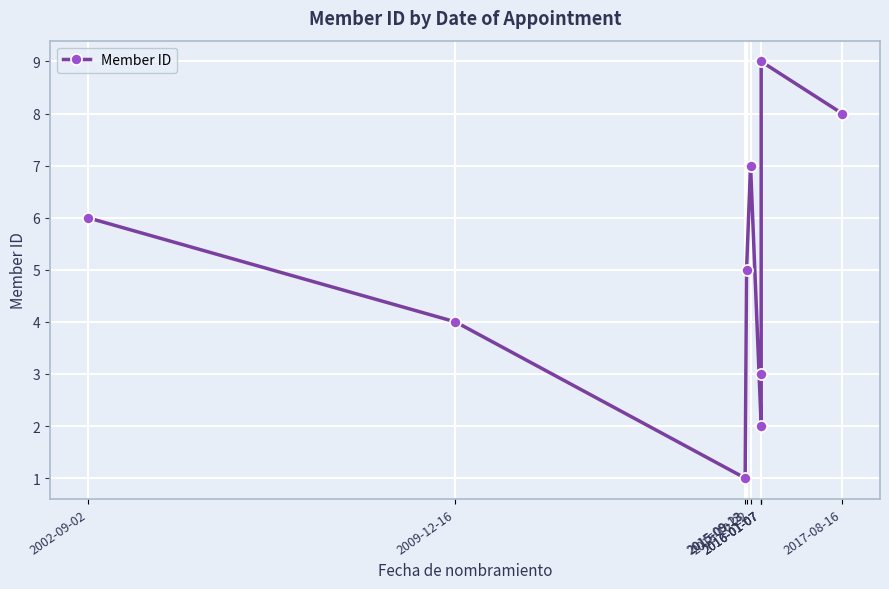

Approximately how many times larger is the value at 2016-01-07 compared to 2015-09-13?

3.0